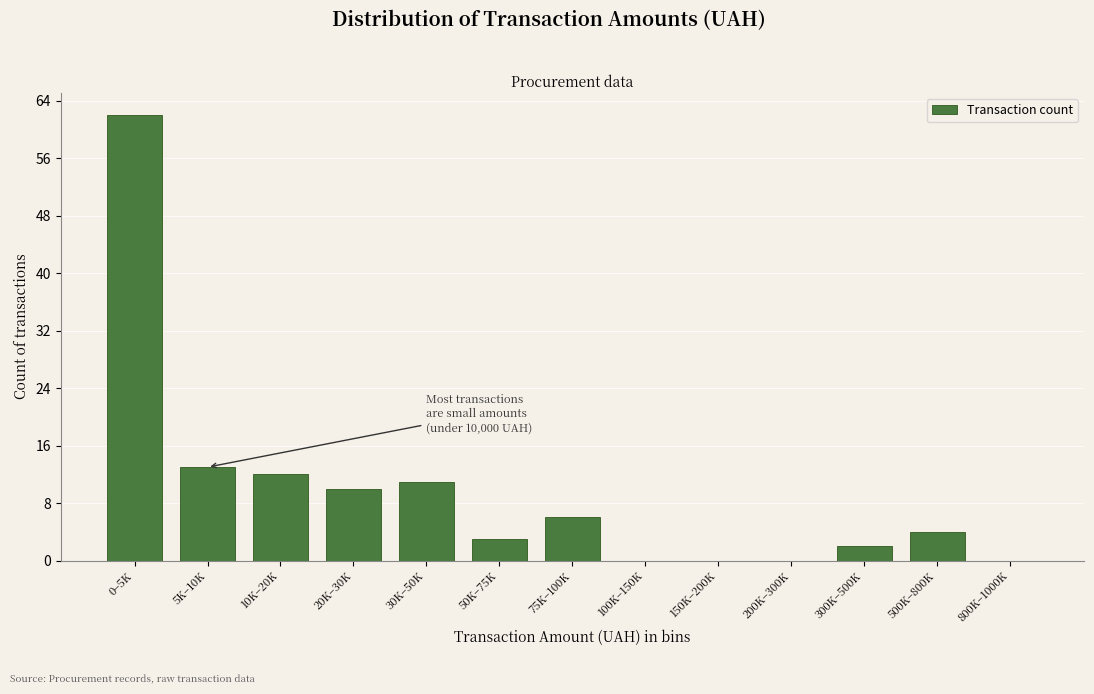

Reading right to left, list all the values displayed in this chart.

800K–1000K=0	500K–800K=4	300K–500K=2	200K–300K=0	150K–200K=0	100K–150K=0	75K–100K=6	50K–75K=3	30K–50K=11	20K–30K=10	10K–20K=12	5K–10K=13	0–5K=62